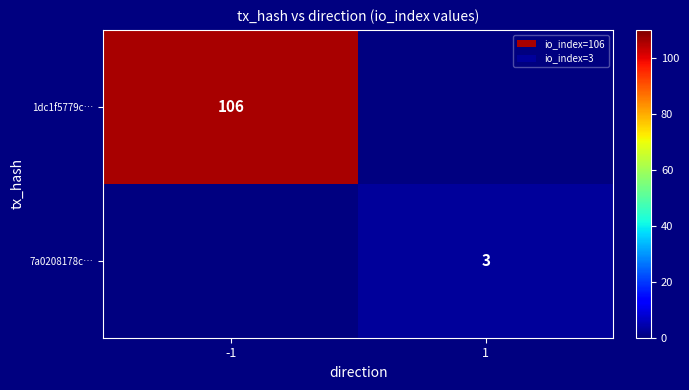

True or false: 1dc1f5779c… has a value of 106 at -1.

True